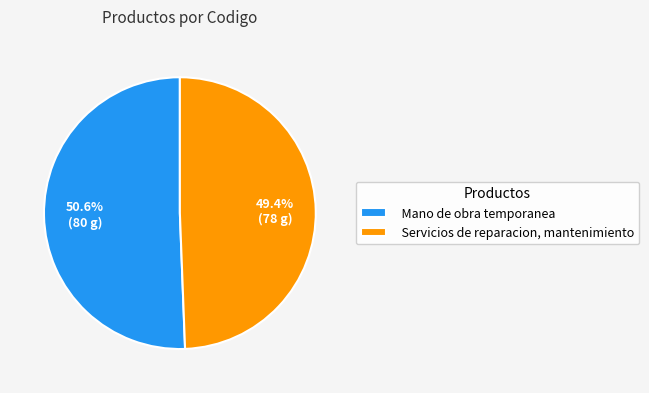

To the nearest percent, what is the combined percentage of Servicios de reparacion, mantenimiento and Mano de obra temporanea?

100%